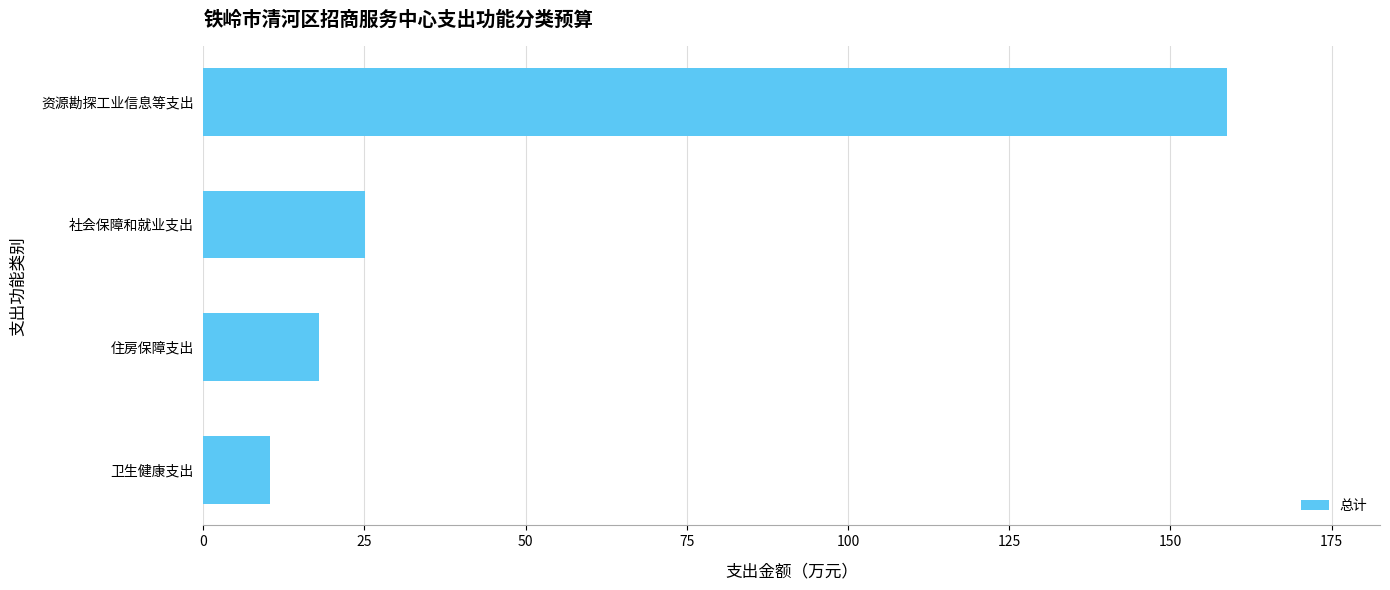

What is the difference between the second highest and minimum values?

14.7